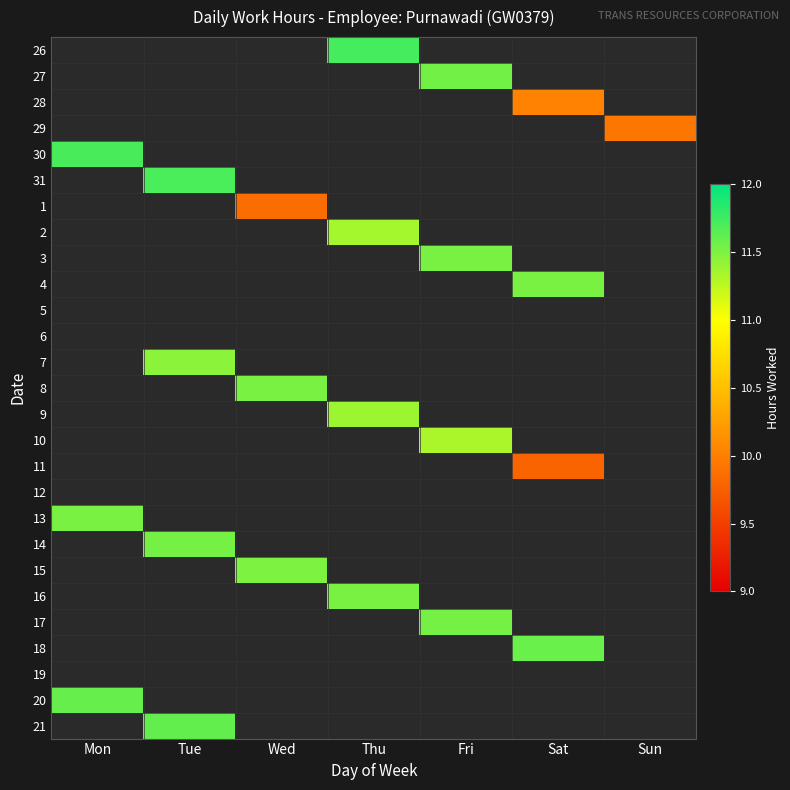

What is the minimum value shown in the chart?

9.8